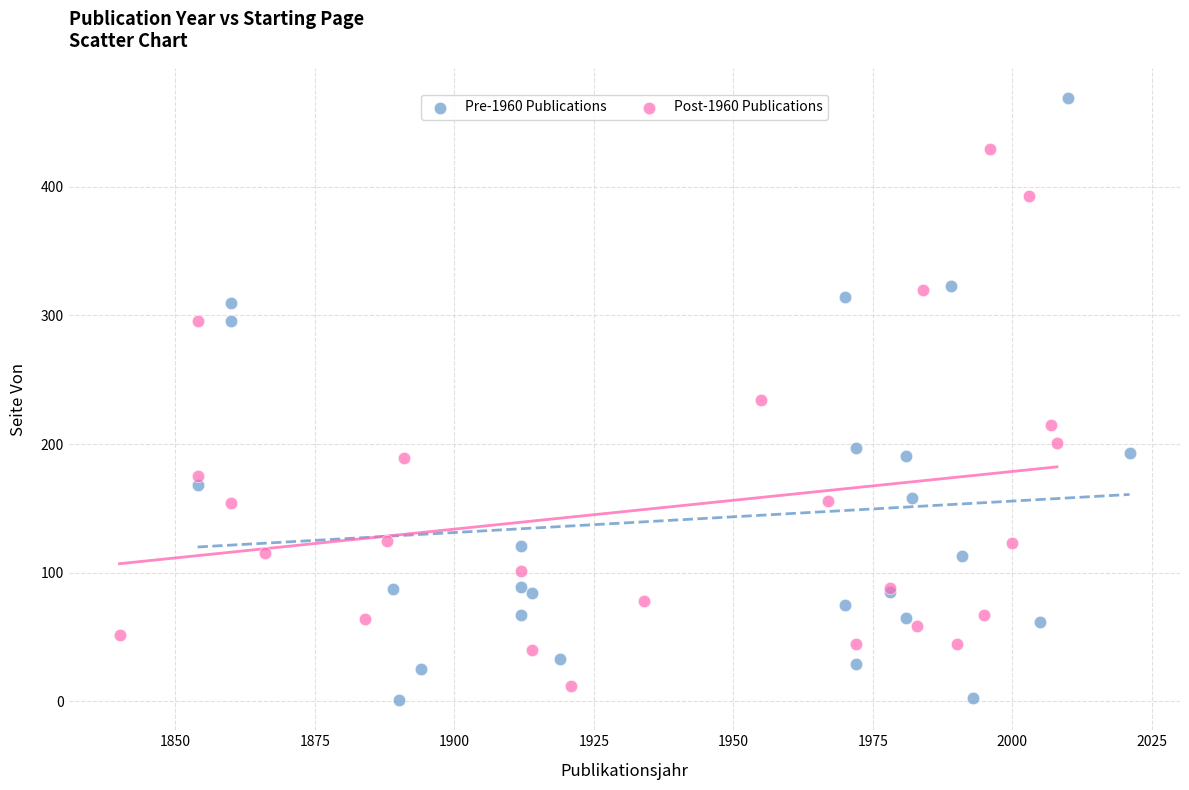

Which series has the largest Y range (max minus min)?

Pre-1960 Publications